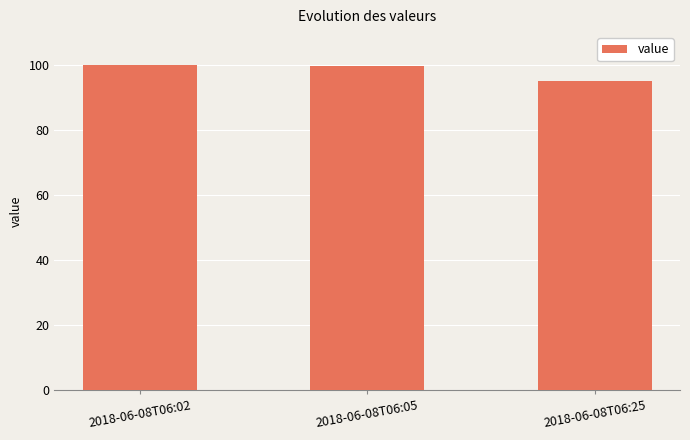

Approximately how many times larger is the value at 2018-06-08T06:25 compared to 2018-06-08T06:05?

1.0